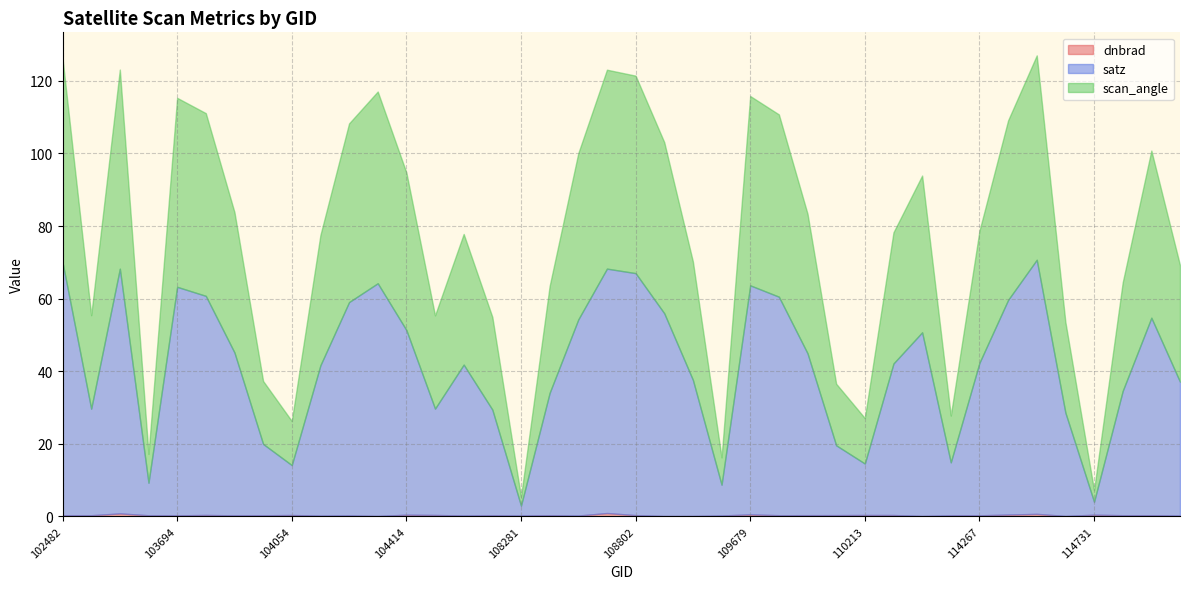

True or false: dnbrad has a value of 0.4 at 103702.

True